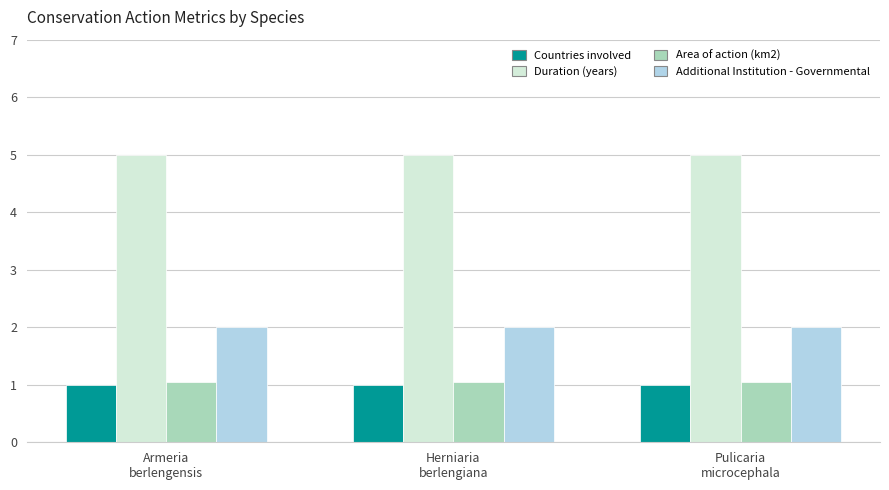

What is the minimum value shown in the chart?

1.0